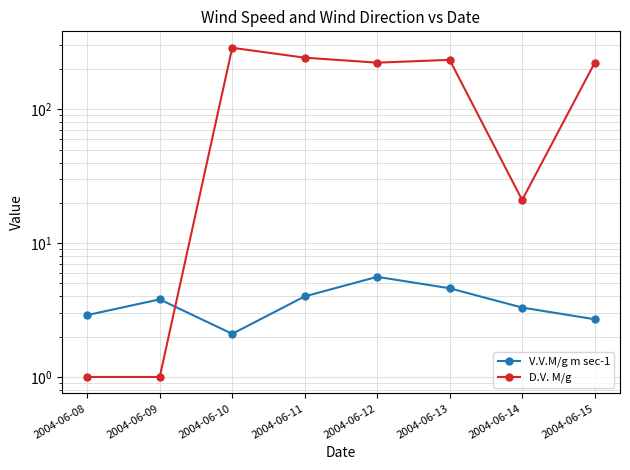

Which category has the lowest value across all series?

2004-06-08